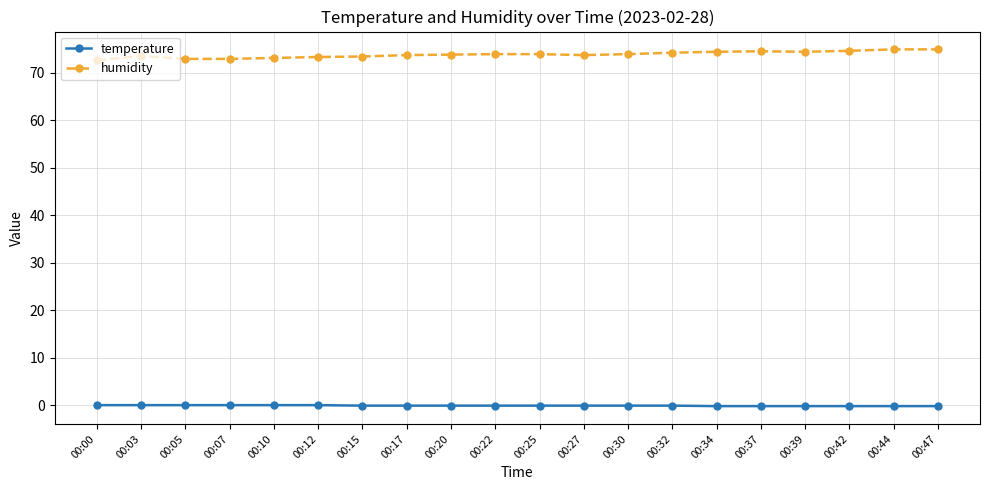

Is it true that humidity equals 44.1 at 00:15?

False